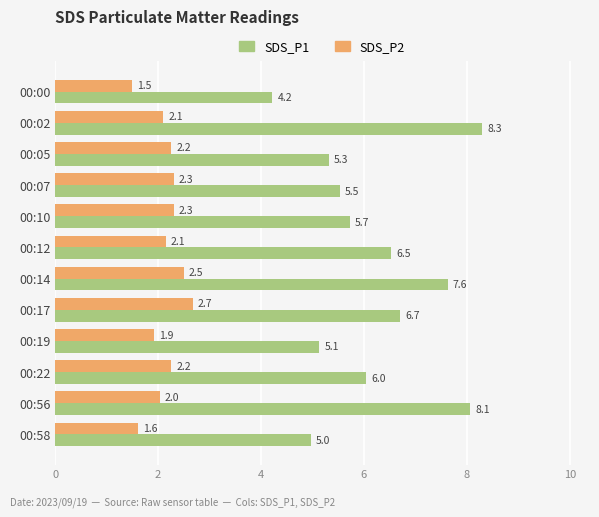

How many values in the SDS_P1 series are below 6?

6